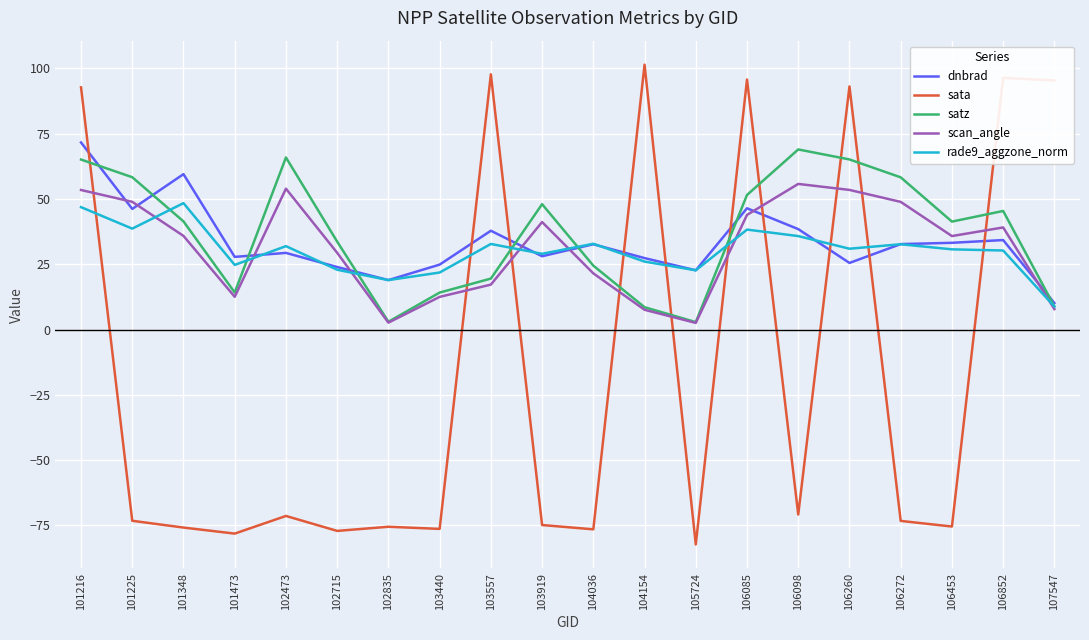

At which label does dnbrad reach its peak?

101216